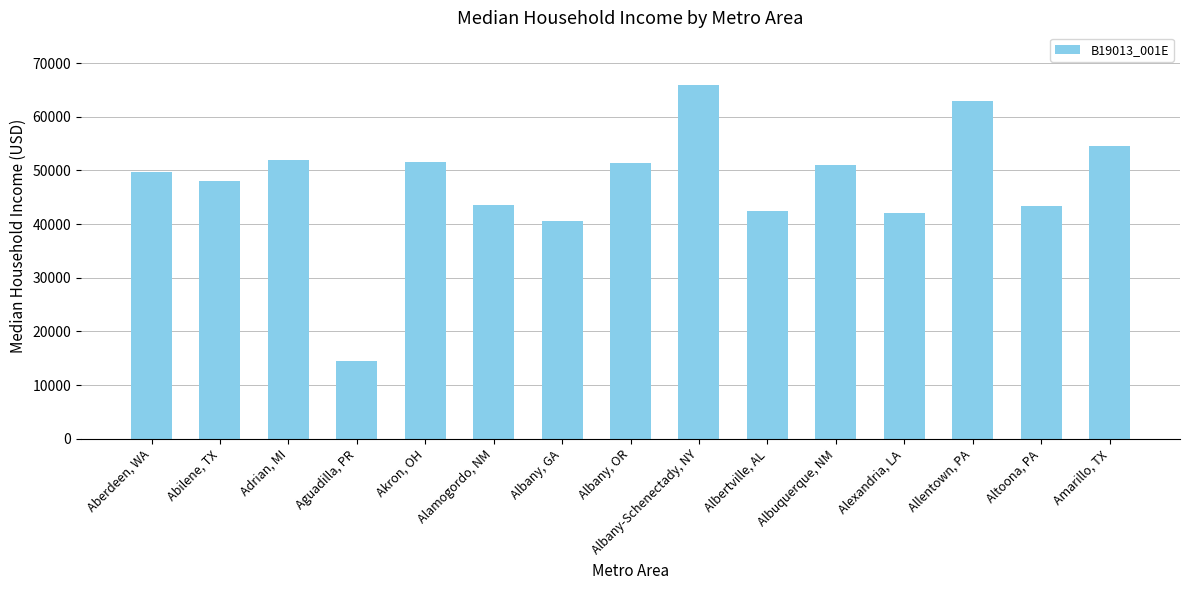

Rank the categories by value from lowest to highest.

Aguadilla, PR, Albany, GA, Alexandria, LA, Albertville, AL, Altoona, PA, Alamogordo, NM, Abilene, TX, Aberdeen, WA, Albuquerque, NM, Albany, OR, Akron, OH, Adrian, MI, Amarillo, TX, Allentown, PA, Albany-Schenectady, NY